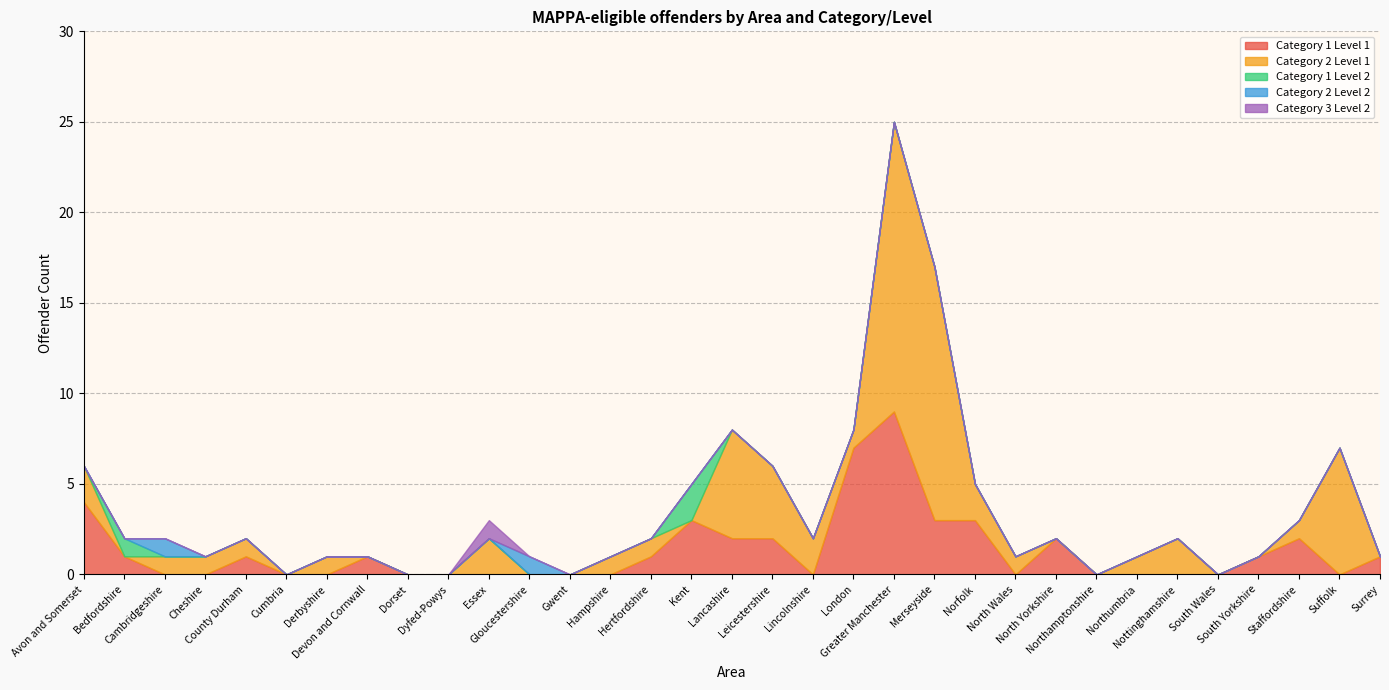

Reading left to right, extract all data points from this chart.

Category 1 Level 1: Avon and Somerset=4	Bedfordshire=1	Cambridgeshire=0	Cheshire=0	County Durham=1	Cumbria=0	Derbyshire=0	Devon and Cornwall=1	Dorset=0	Dyfed-Powys=0	Essex=0	Gloucestershire=0	Gwent=0	Hampshire=0	Hertfordshire=1	Kent=3	Lancashire=2	Leicestershire=2	Lincolnshire=0	London=7	Greater Manchester=9	Merseyside=3	Norfolk=3	North Wales=0	North Yorkshire=2	Northamptonshire=0	Northumbria=0	Nottinghamshire=0	South Wales=0	South Yorkshire=1	Staffordshire=2	Suffolk=0	Surrey=1
Category 2 Level 1: Avon and Somerset=2	Bedfordshire=0	Cambridgeshire=1	Cheshire=1	County Durham=1	Cumbria=0	Derbyshire=1	Devon and Cornwall=0	Dorset=0	Dyfed-Powys=0	Essex=2	Gloucestershire=0	Gwent=0	Hampshire=1	Hertfordshire=1	Kent=0	Lancashire=6	Leicestershire=4	Lincolnshire=2	London=1	Greater Manchester=16	Merseyside=14	Norfolk=2	North Wales=1	North Yorkshire=0	Northamptonshire=0	Northumbria=1	Nottinghamshire=2	South Wales=0	South Yorkshire=0	Staffordshire=1	Suffolk=7	Surrey=0
Category 1 Level 2: Avon and Somerset=0	Bedfordshire=1	Cambridgeshire=0	Cheshire=0	County Durham=0	Cumbria=0	Derbyshire=0	Devon and Cornwall=0	Dorset=0	Dyfed-Powys=0	Essex=0	Gloucestershire=0	Gwent=0	Hampshire=0	Hertfordshire=0	Kent=2	Lancashire=0	Leicestershire=0	Lincolnshire=0	London=0	Greater Manchester=0	Merseyside=0	Norfolk=0	North Wales=0	North Yorkshire=0	Northamptonshire=0	Northumbria=0	Nottinghamshire=0	South Wales=0	South Yorkshire=0	Staffordshire=0	Suffolk=0	Surrey=0
Category 2 Level 2: Avon and Somerset=0	Bedfordshire=0	Cambridgeshire=1	Cheshire=0	County Durham=0	Cumbria=0	Derbyshire=0	Devon and Cornwall=0	Dorset=0	Dyfed-Powys=0	Essex=0	Gloucestershire=1	Gwent=0	Hampshire=0	Hertfordshire=0	Kent=0	Lancashire=0	Leicestershire=0	Lincolnshire=0	London=0	Greater Manchester=0	Merseyside=0	Norfolk=0	North Wales=0	North Yorkshire=0	Northamptonshire=0	Northumbria=0	Nottinghamshire=0	South Wales=0	South Yorkshire=0	Staffordshire=0	Suffolk=0	Surrey=0
Category 3 Level 2: Avon and Somerset=0	Bedfordshire=0	Cambridgeshire=0	Cheshire=0	County Durham=0	Cumbria=0	Derbyshire=0	Devon and Cornwall=0	Dorset=0	Dyfed-Powys=0	Essex=1	Gloucestershire=0	Gwent=0	Hampshire=0	Hertfordshire=0	Kent=0	Lancashire=0	Leicestershire=0	Lincolnshire=0	London=0	Greater Manchester=0	Merseyside=0	Norfolk=0	North Wales=0	North Yorkshire=0	Northamptonshire=0	Northumbria=0	Nottinghamshire=0	South Wales=0	South Yorkshire=0	Staffordshire=0	Suffolk=0	Surrey=0